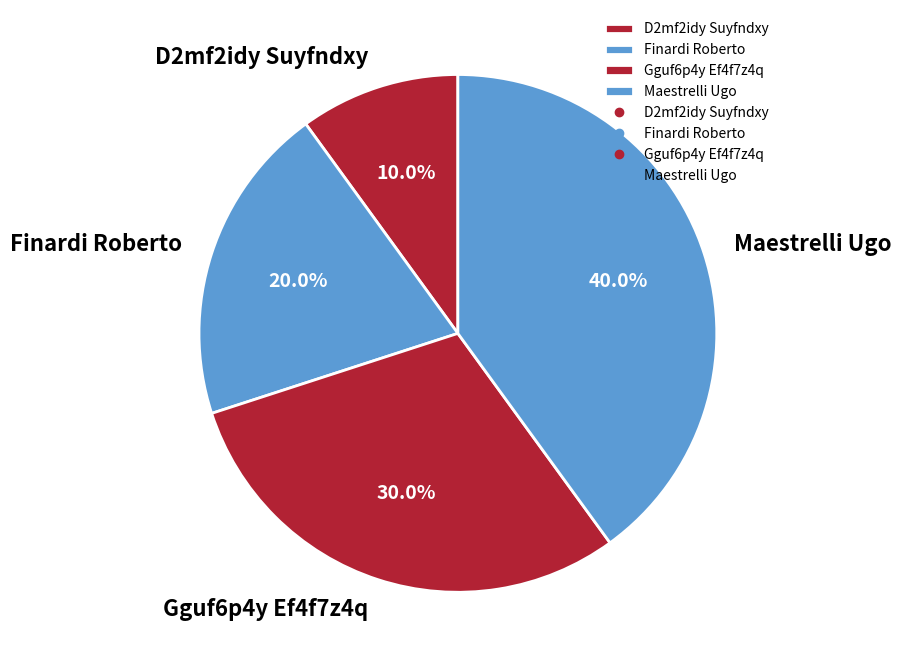

Is there a majority slice in this chart?

No